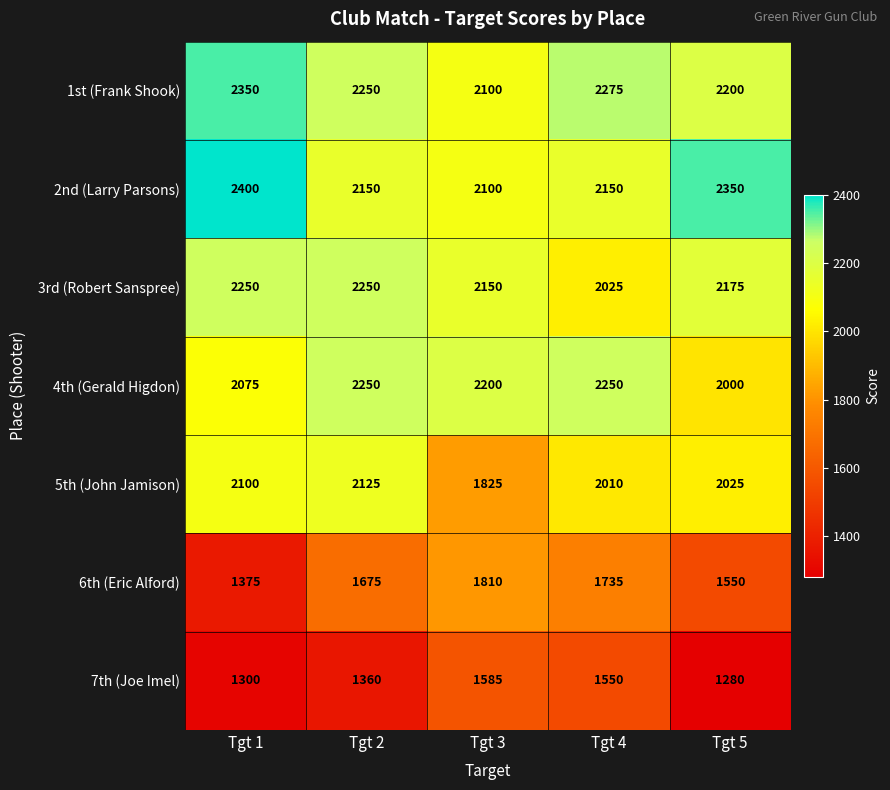

At which category is the sum across all series the highest?

Tgt 2